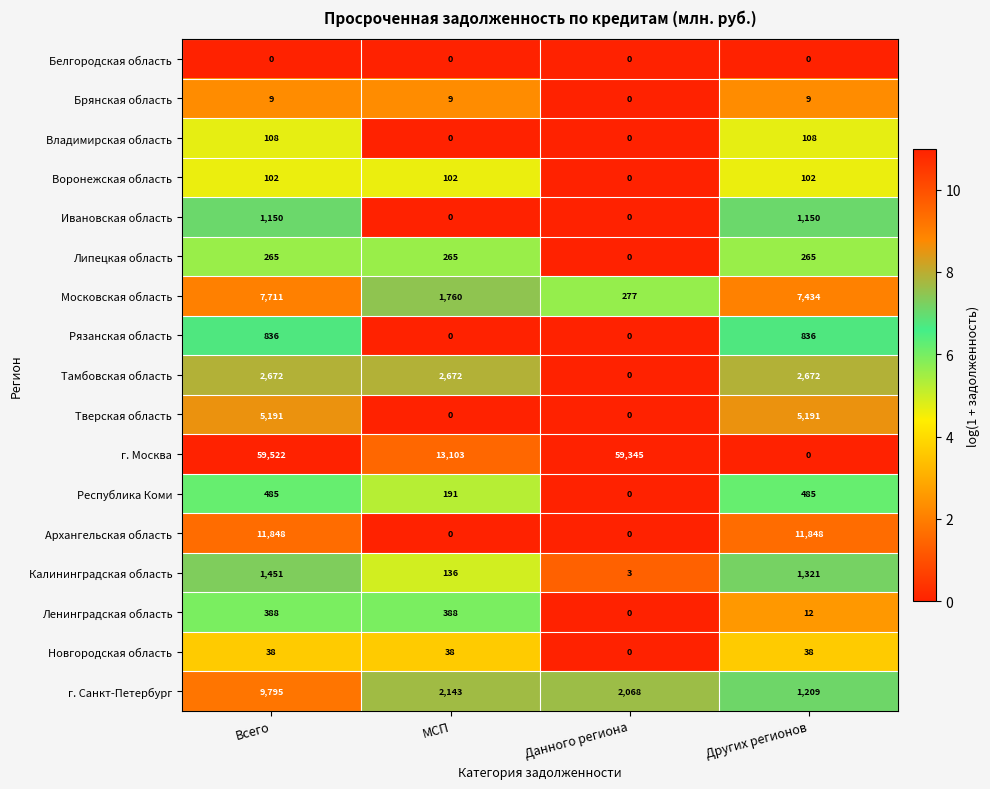

Rank the series by their maximum value, from lowest to highest.

Белгородская область, Брянская область, Новгородская область, Воронежская область, Владимирская область, Липецкая область, Ленинградская область, Республика Коми, Рязанская область, Ивановская область, Калининградская область, Тамбовская область, Тверская область, Московская область, г. Санкт-Петербург, Архангельская область, г. Москва